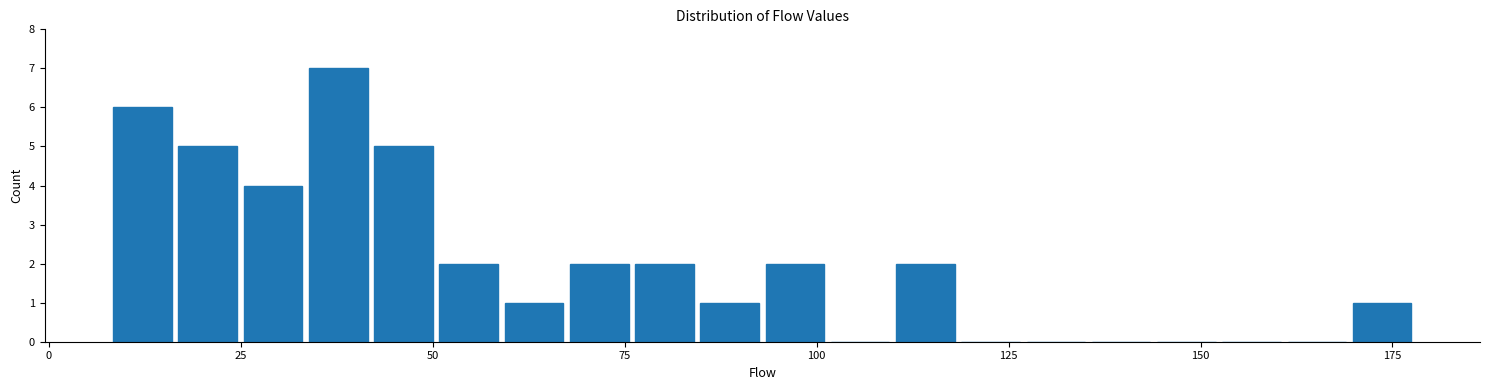

Read against the x-axis, roughly where is the centre of the tallest bar?

40